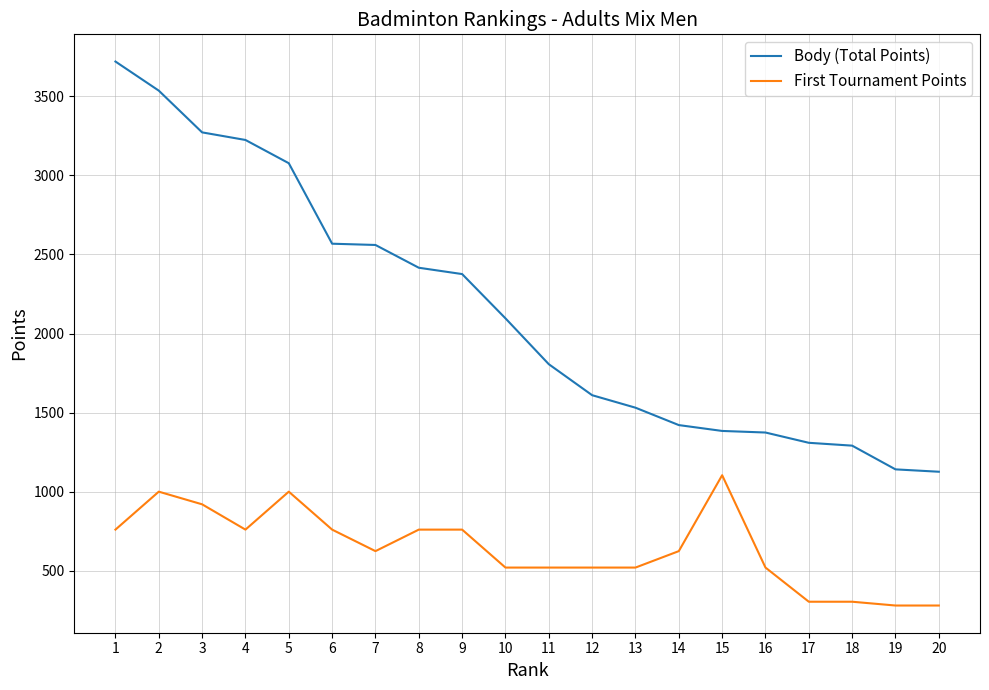

What are all the series names shown in the legend?

Body (Total Points), First Tournament Points